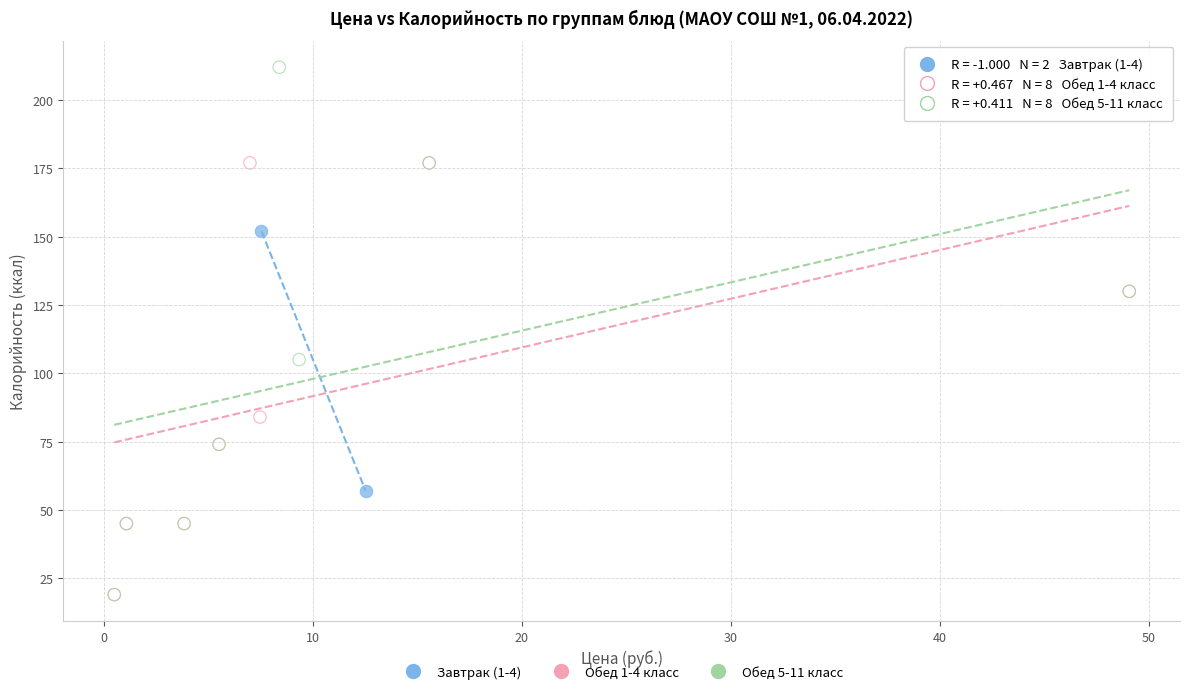

What are all the series names shown in the legend?

Завтрак (1-4), Обед 1-4 класс, Обед 5-11 класс